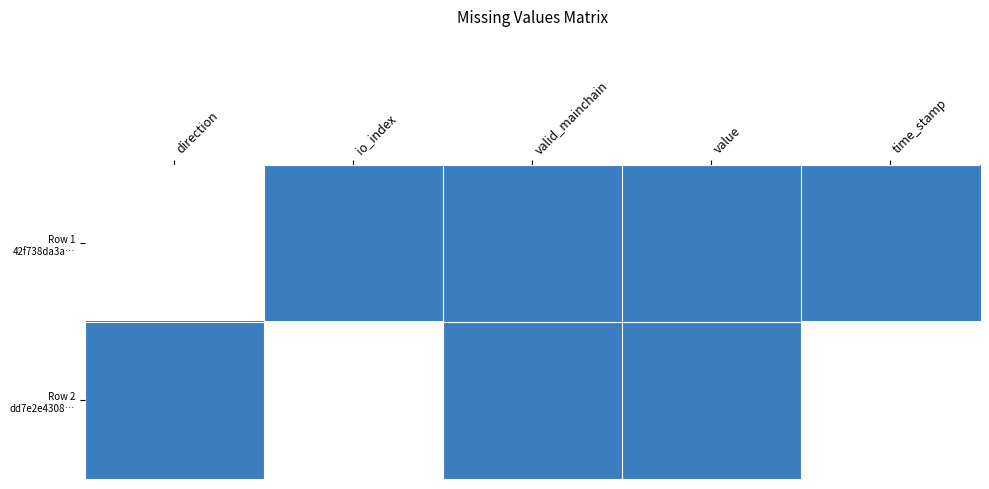

Count the number of data series in this chart.

2